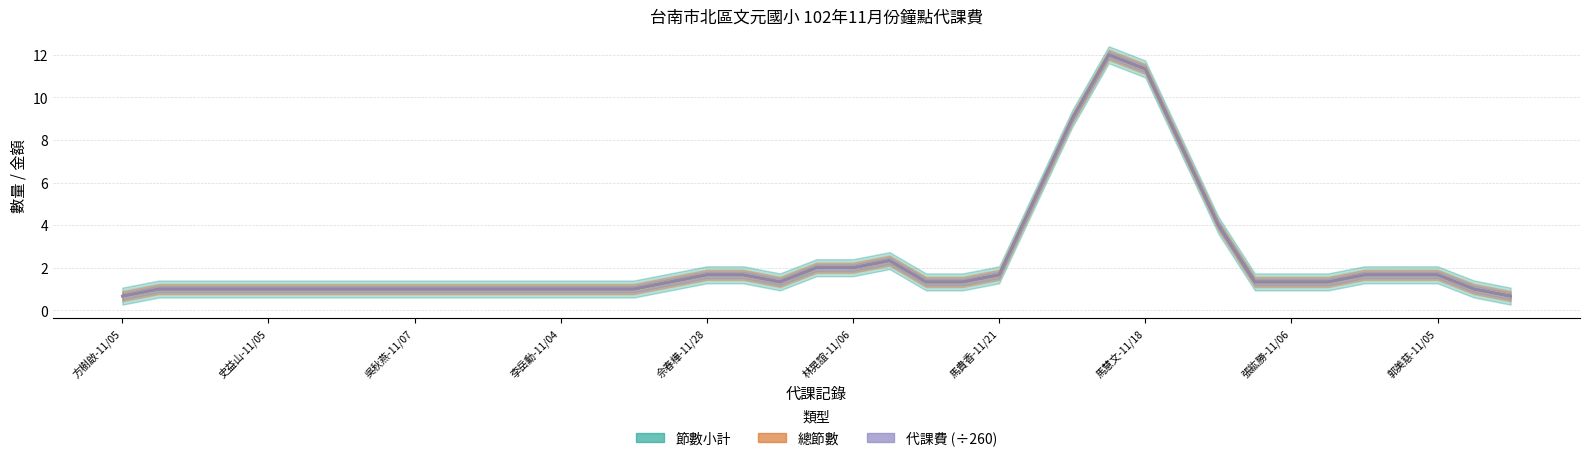

Which has a higher value, 22 or 18?

22